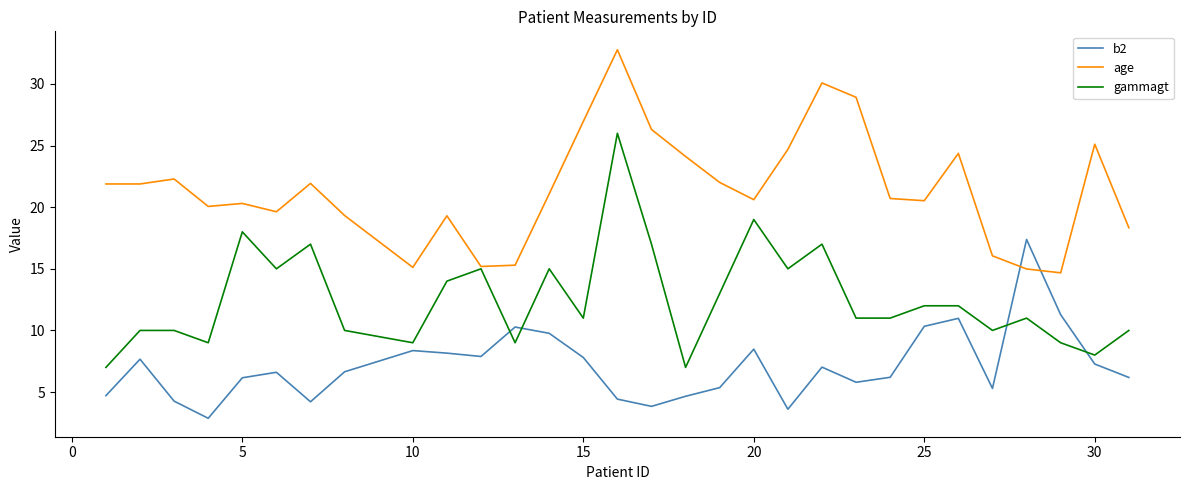

What is the highest value of the age series?

32.8